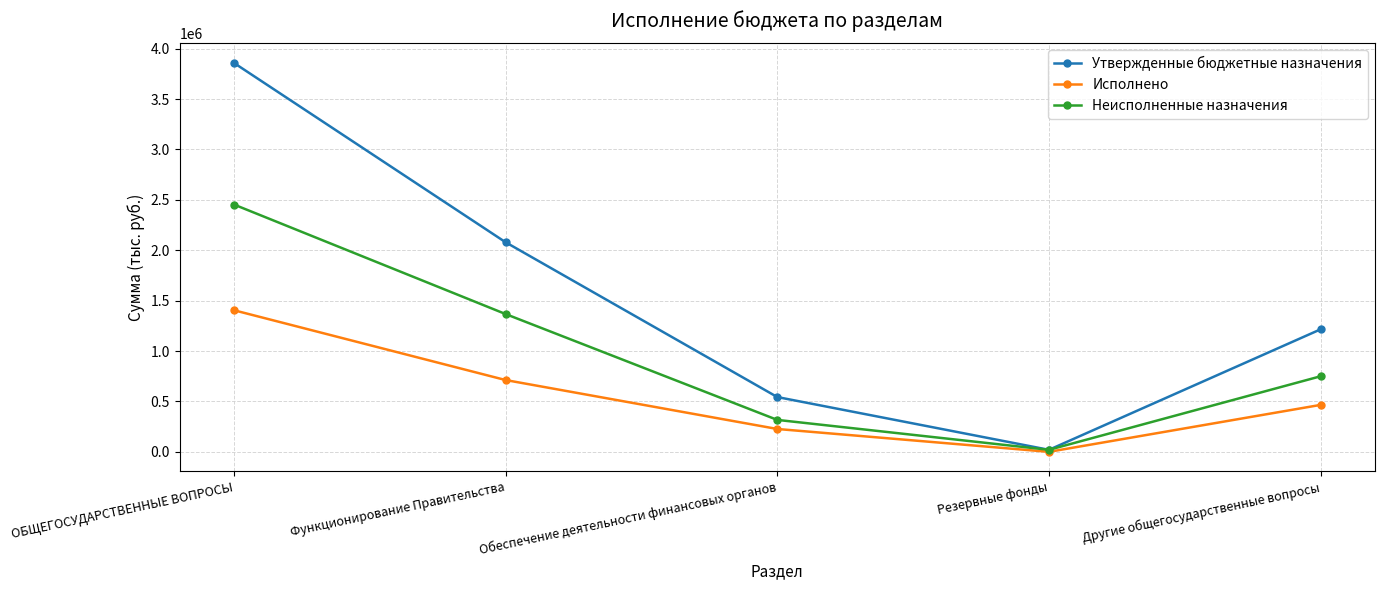

Which category has the lowest value across all series?

Резервные фонды